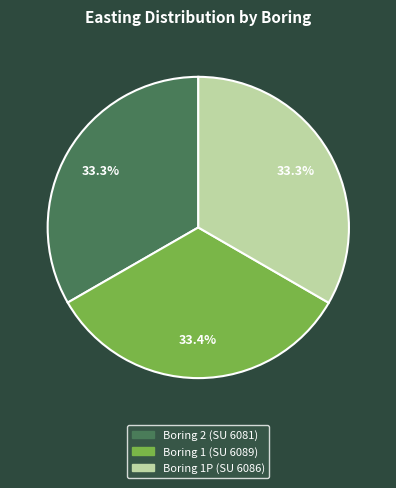

Do Boring 2 (SU 6081) and Boring 1 (SU 6089) together represent more than half of the pie?

Yes